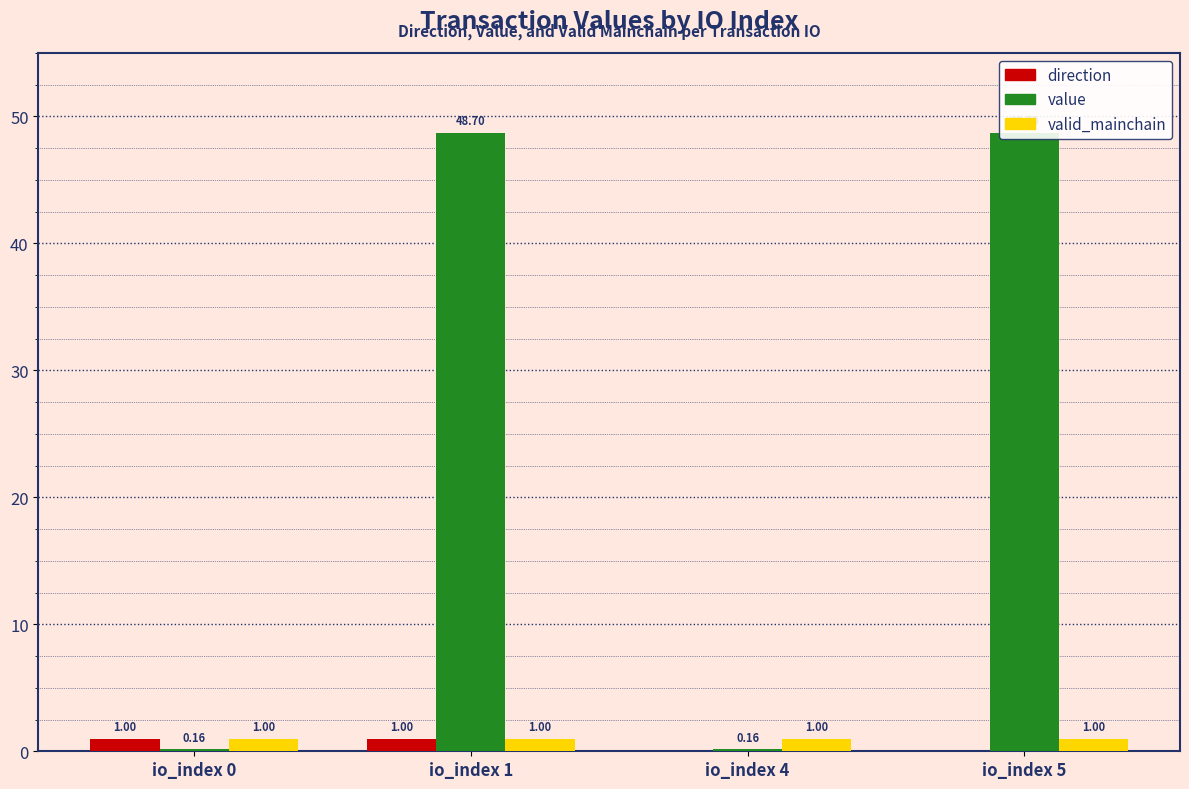

How many groups of bars are there?

4